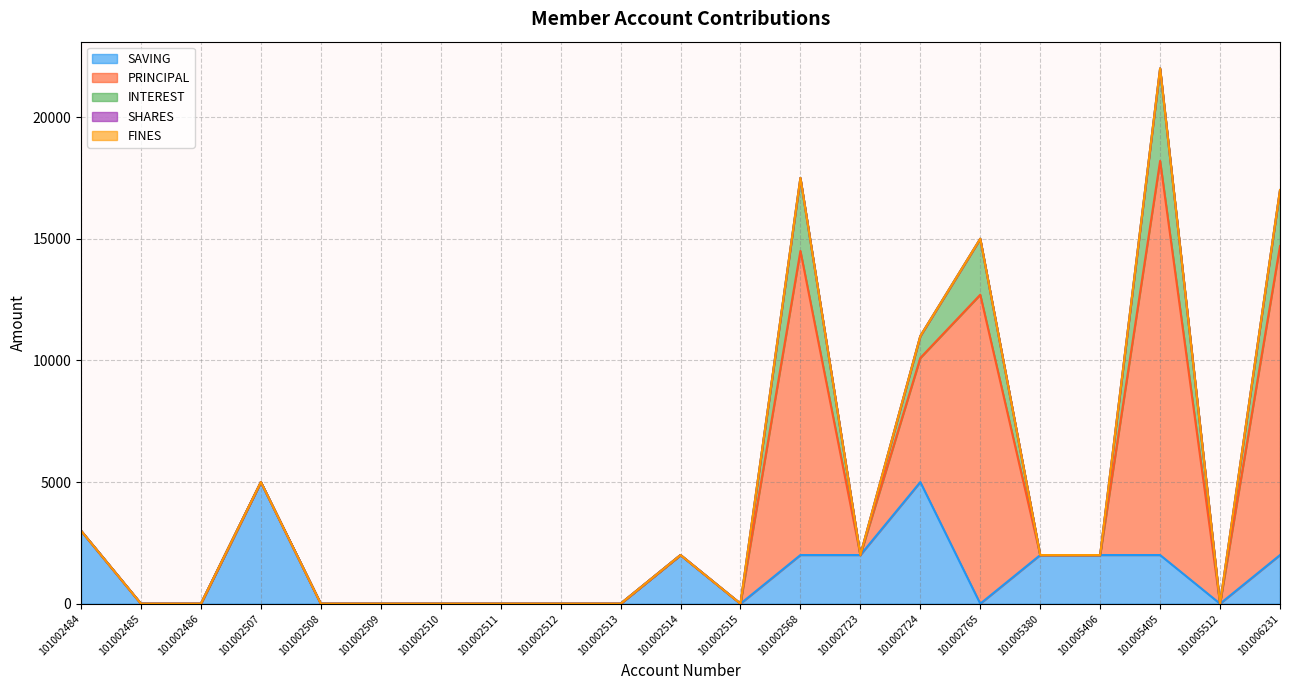

What is the difference between the second highest and minimum values in the SAVING series?

5000